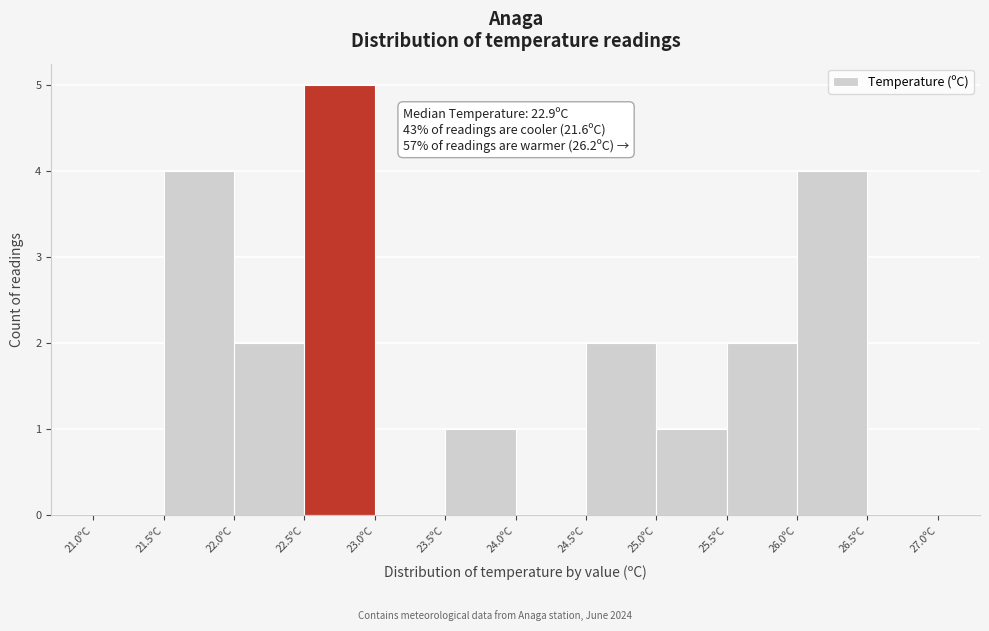

Which range on the x-axis has the tallest bar?

22.5 to 23.0